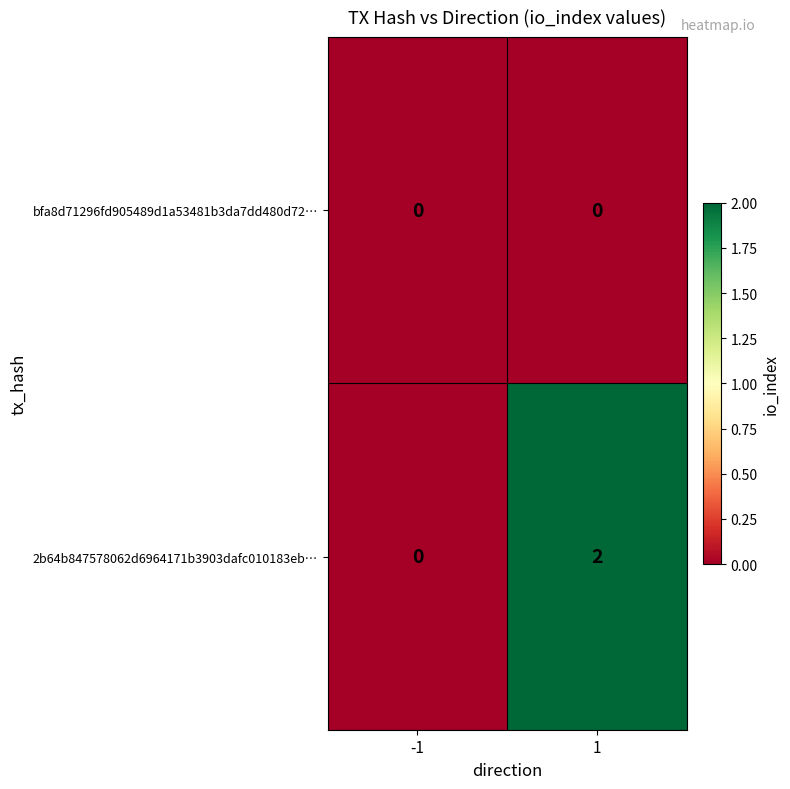

Which series has the largest total across all categories?

2b64b847578062d6964171b3903dafc010183eb…